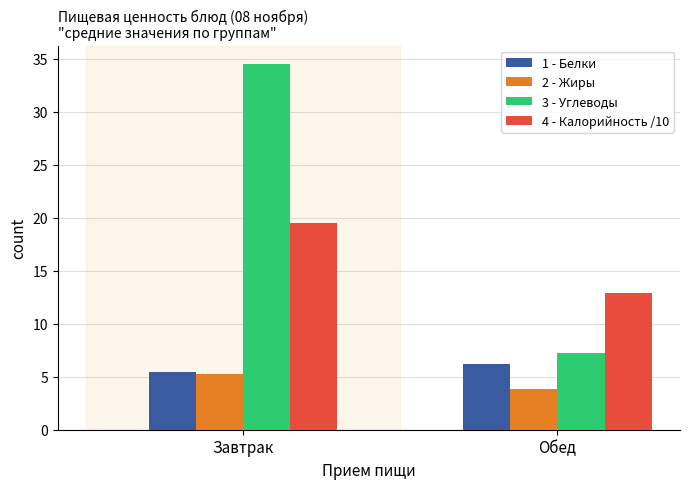

How many values in the 2 - Жиры series are below 5?

1